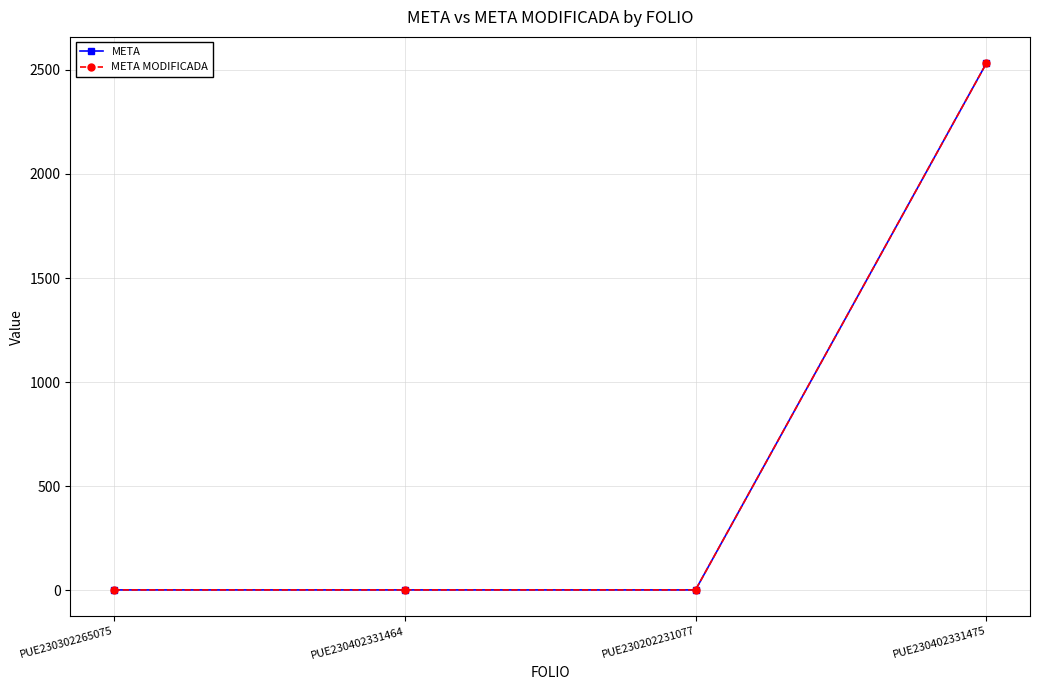

Is this an area chart (filled region under the line)?

No